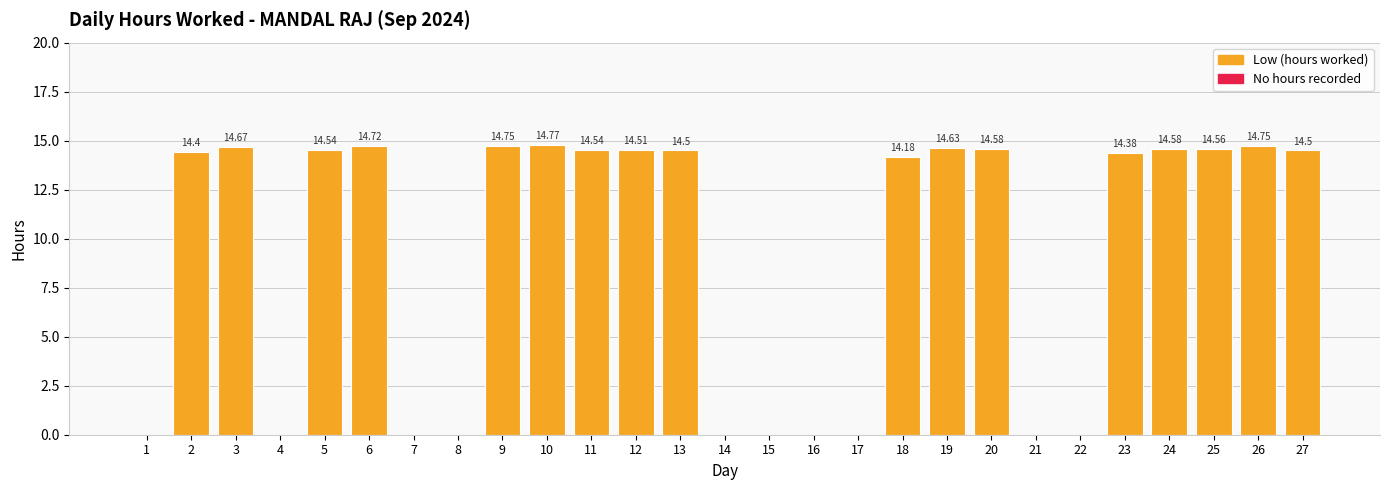

Which has a higher value, 20 or 10?

10